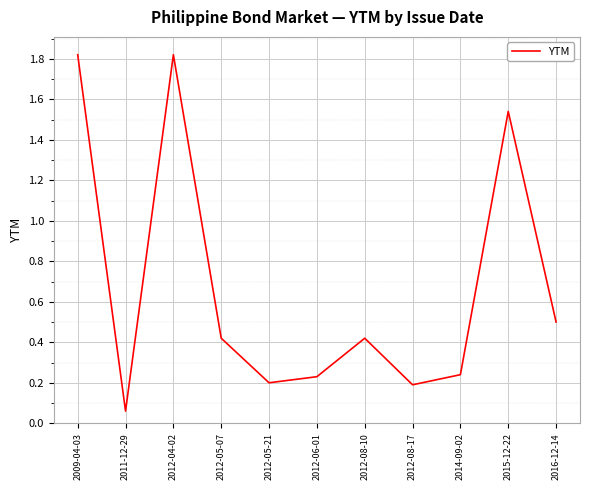

What is the sum of all values?

7.4